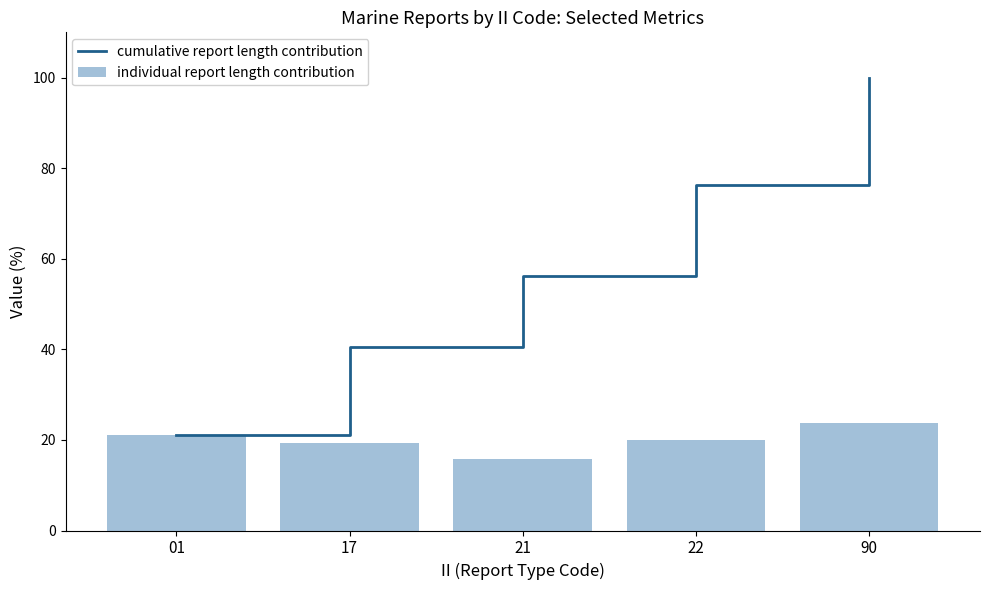

What is the sum of the cumulative report length contribution values at 17 and 22?

116.7